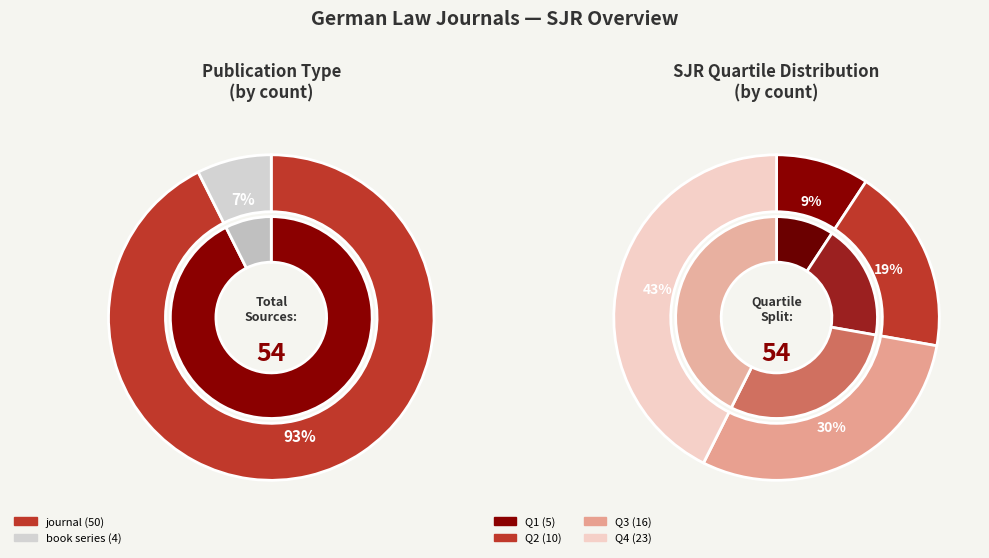

What percentage is NOT represented by journal?

7.4%